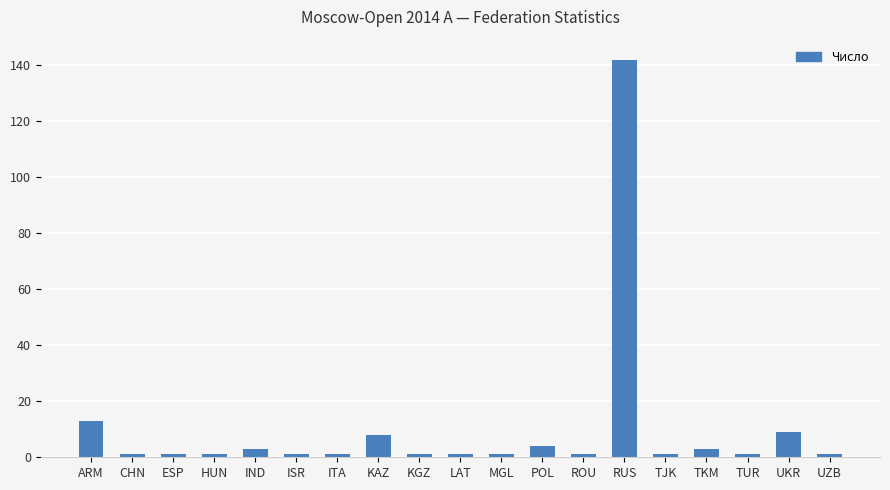

True or false: the data shows 9 at UKR.

True